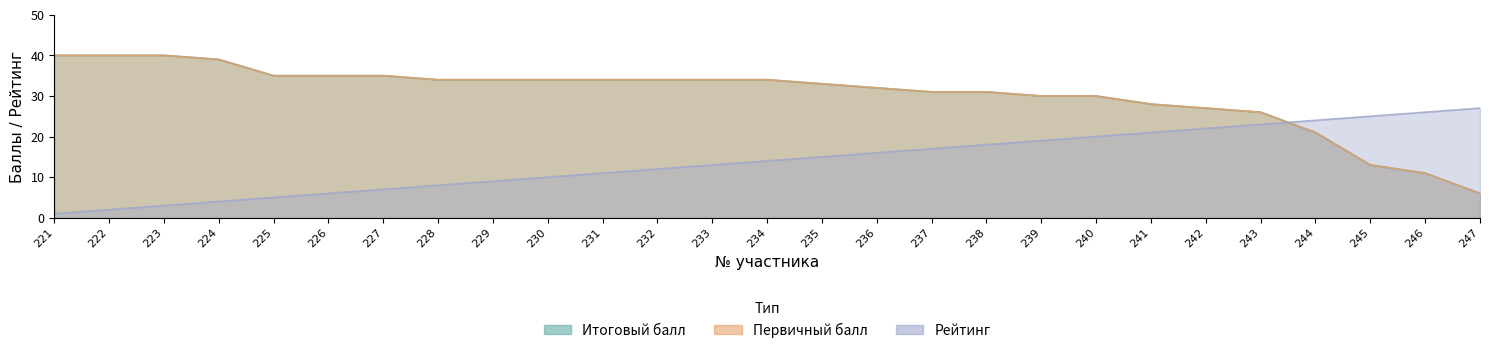

At 238, list the series in order from smallest to largest.

Рейтинг, Итоговый балл, Первичный балл